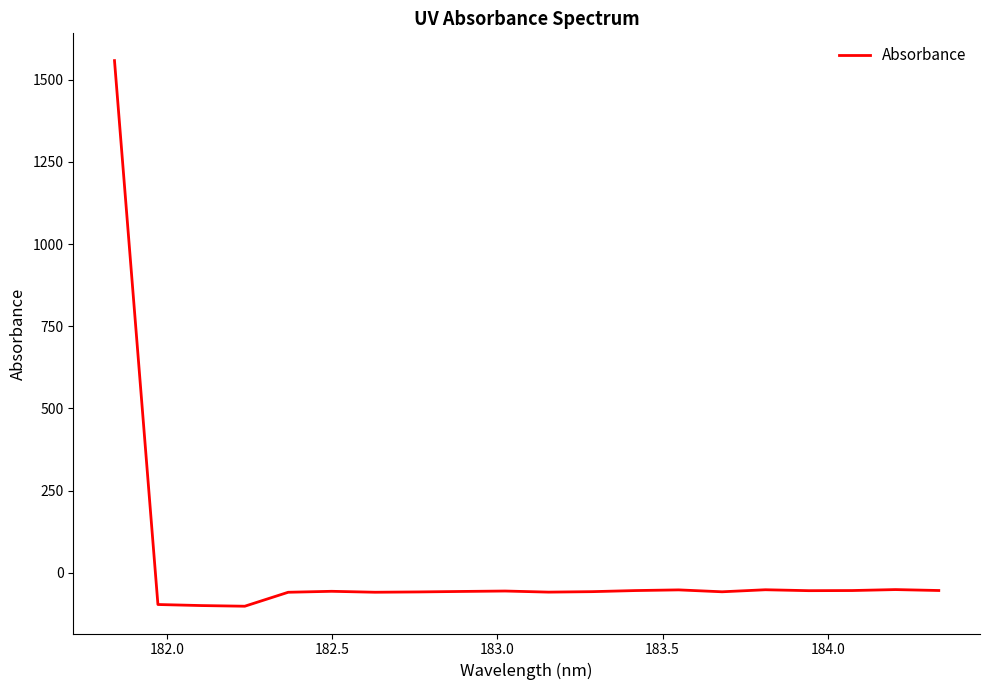

What is the maximum value shown in the chart?

1558.5